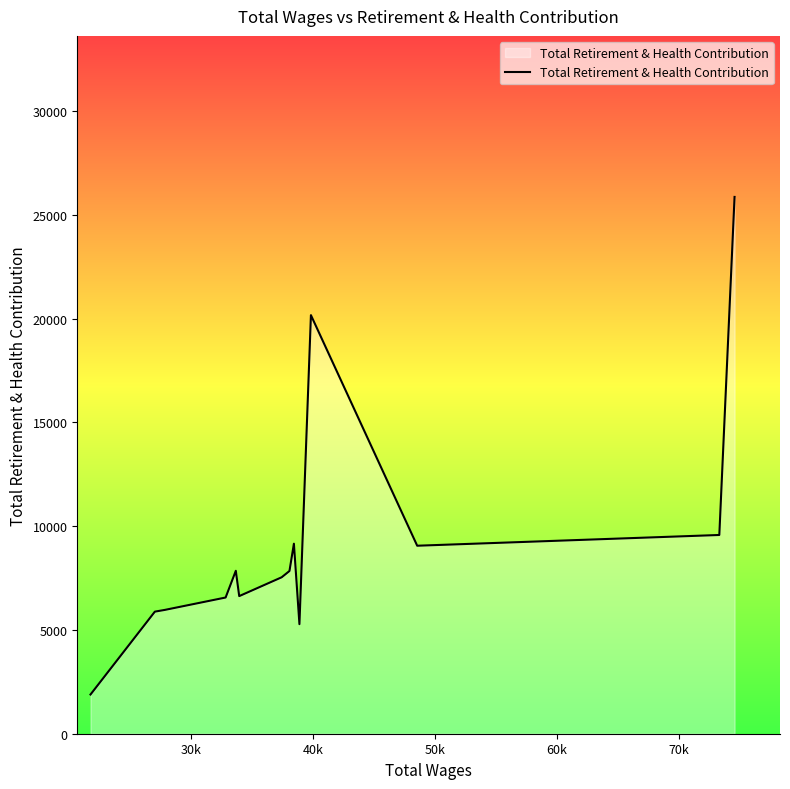

What is the difference between the maximum and minimum values?

23980